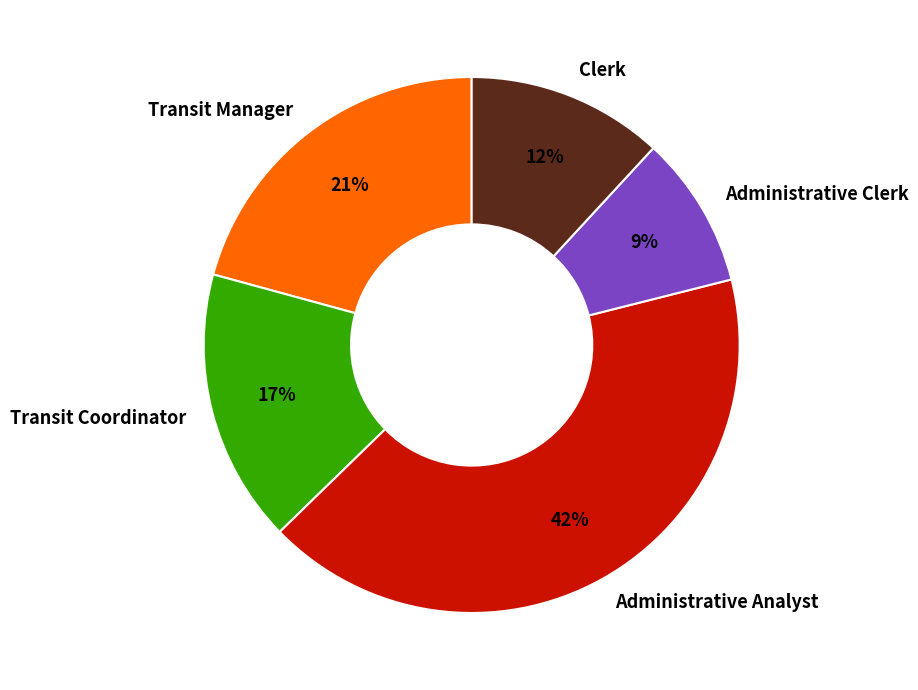

To the nearest percent, what is the combined percentage of Clerk and Administrative Clerk?

21%